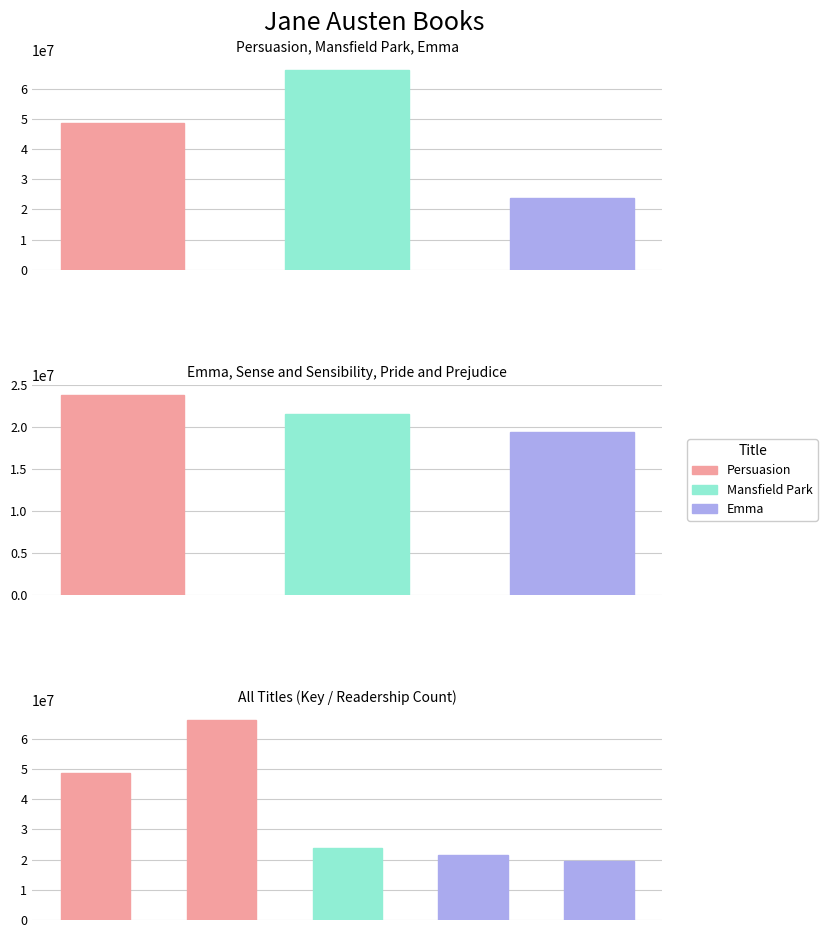

At which category does the chart reach its peak across all series?

Mansfield Park